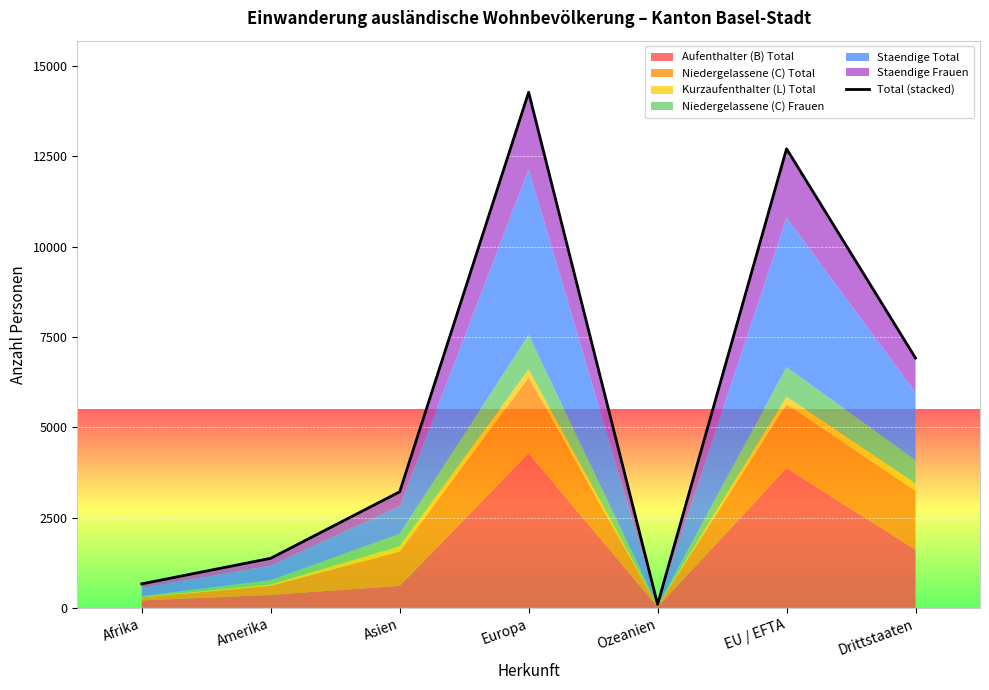

Which label corresponds to the largest value in the chart?

Europa